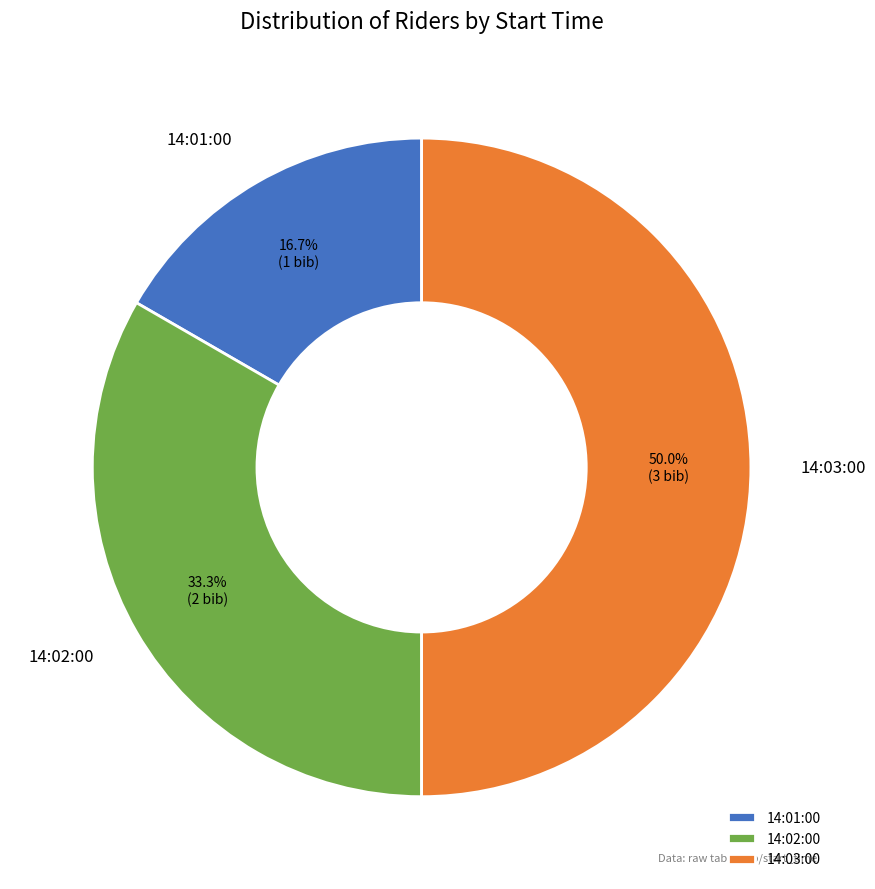

To the nearest percent, what is the average slice percentage?

33%